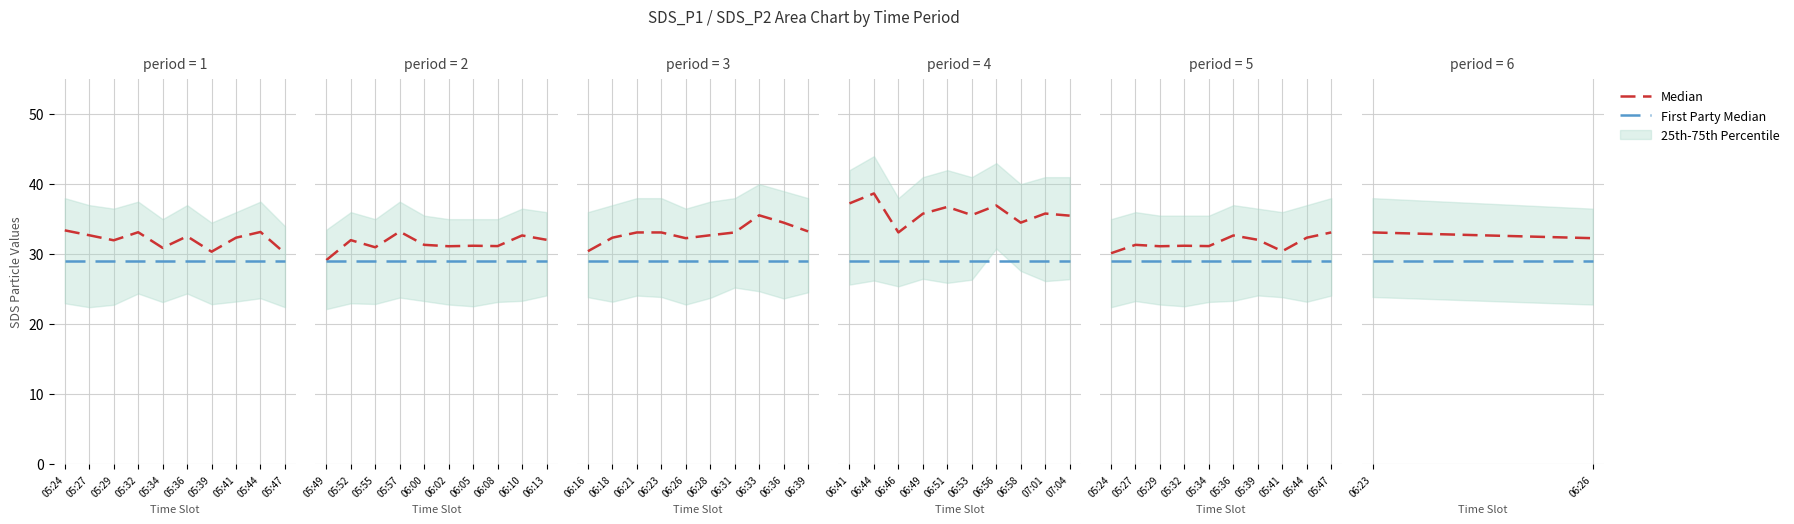

What is the sum of the Median values at 05:24 and 05:27?

65.4